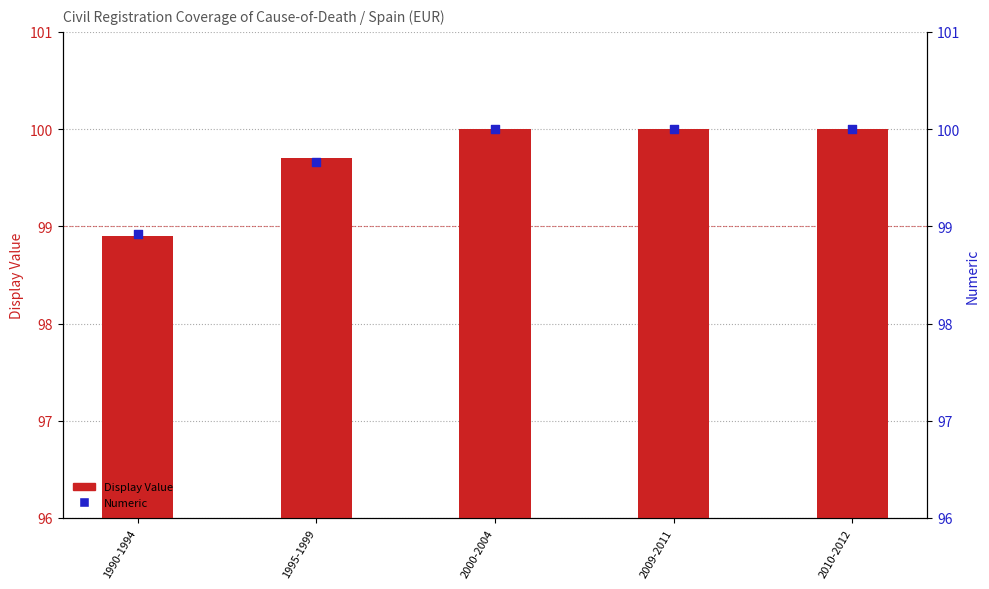

At how many categories does at least one series exceed 99?

4